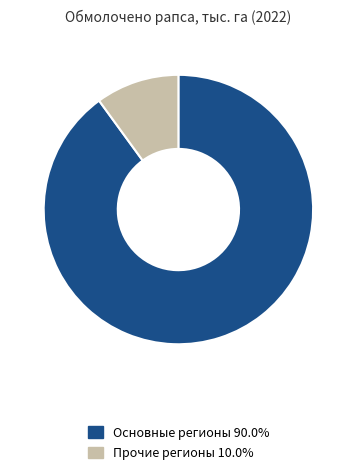

What is the ratio of the value at Основные регионы 90.0% to the value at Прочие регионы 10.0%?

9.0